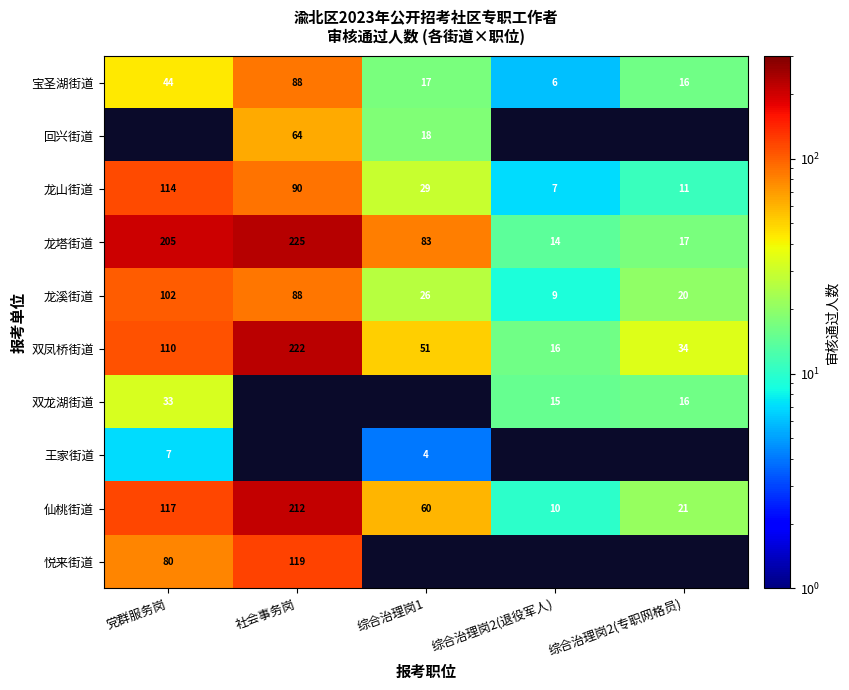

Read the 宝圣湖街道 value at 综合治理岗1, to the nearest 10.

20